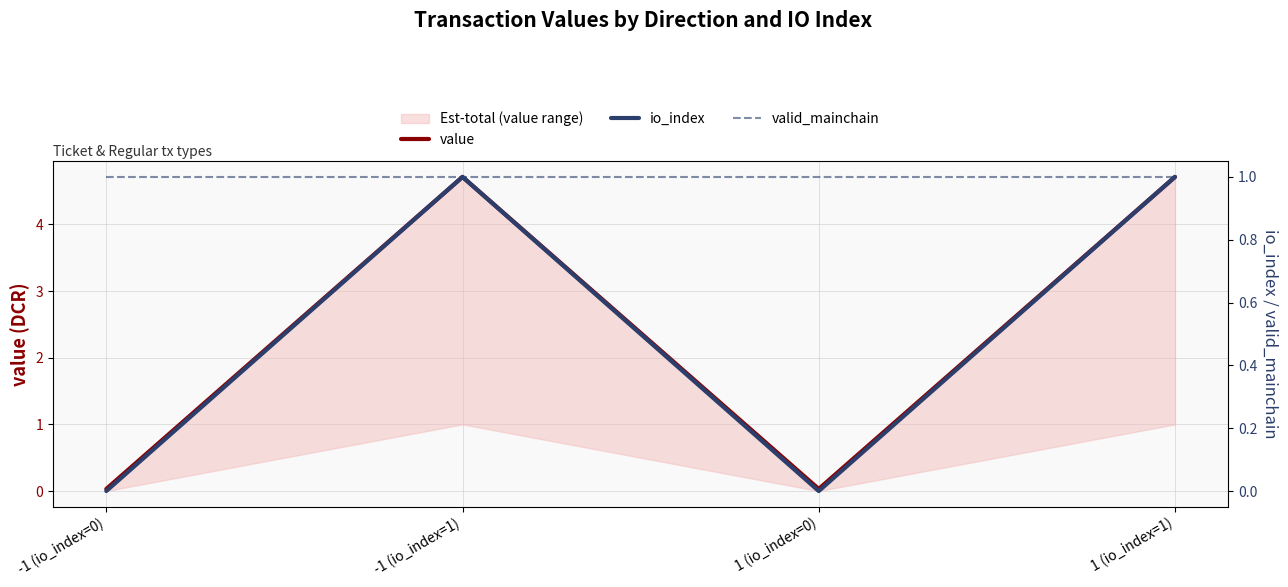

In io_index, how many points are higher than both neighbors (excluding endpoints)?

1